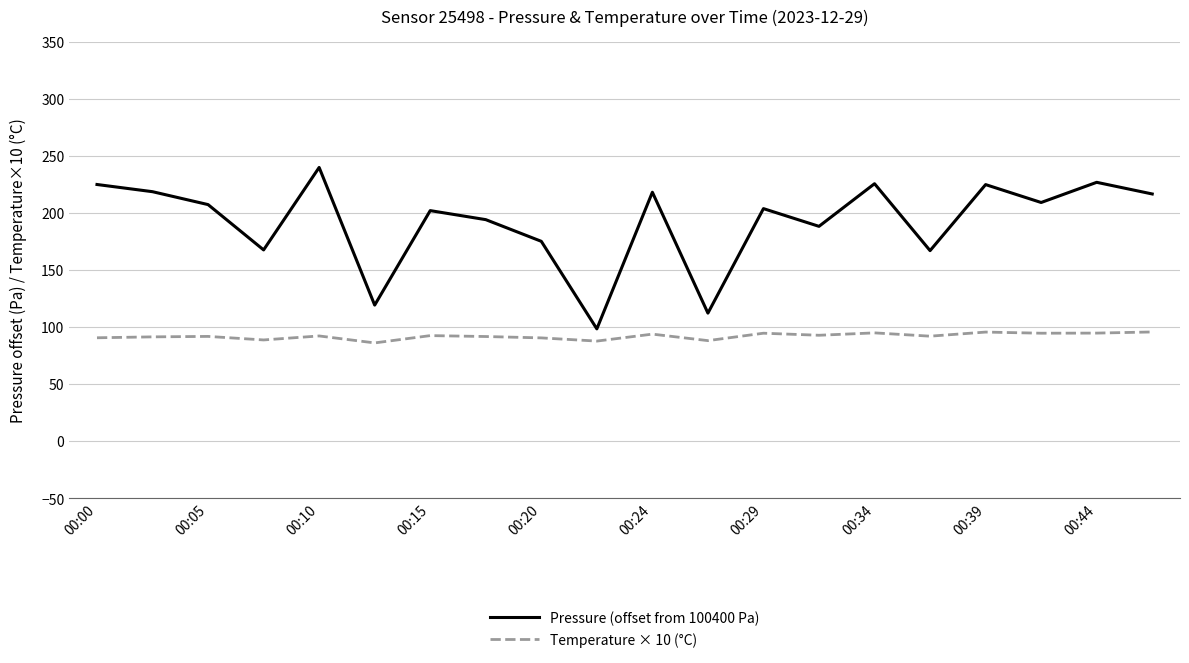

True or false: Pressure (offset from 100400 Pa) and Temperature × 10 (°C) cross at least once.

False